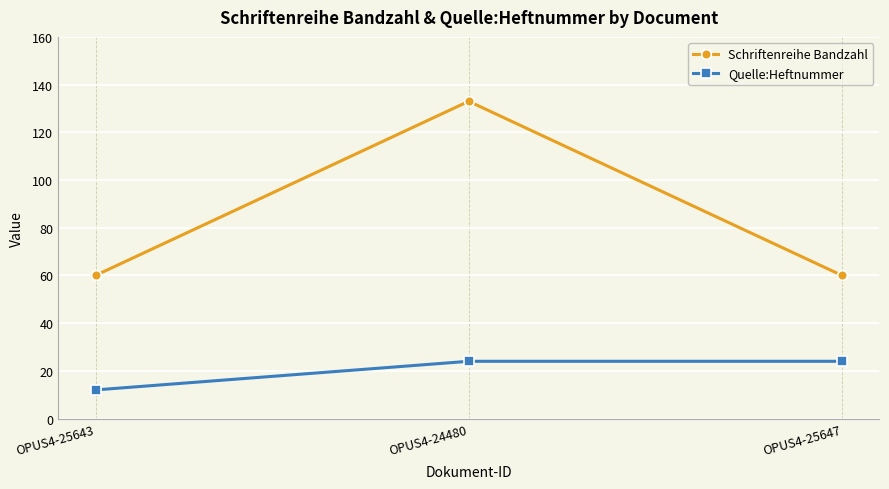

What is the difference between the maximum and minimum values in the Schriftenreihe Bandzahl series?

73